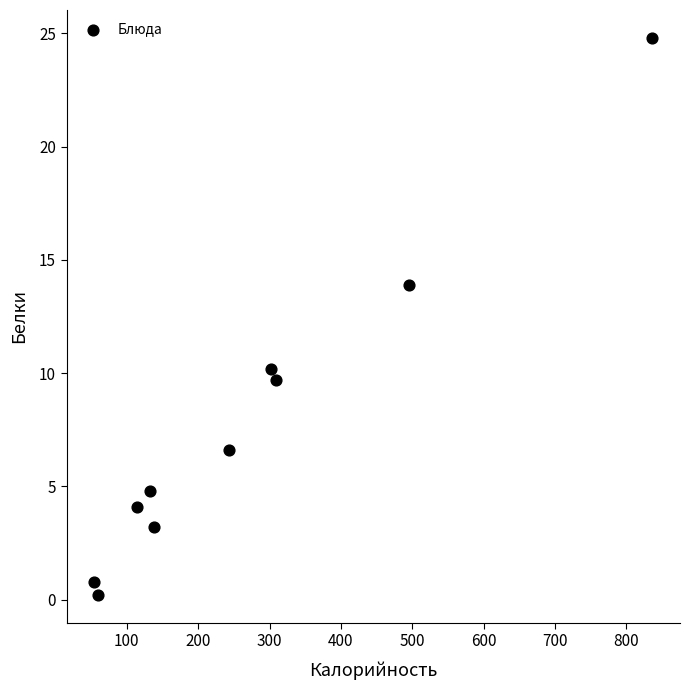

What is the range of Y values (max minus min)?

24.6